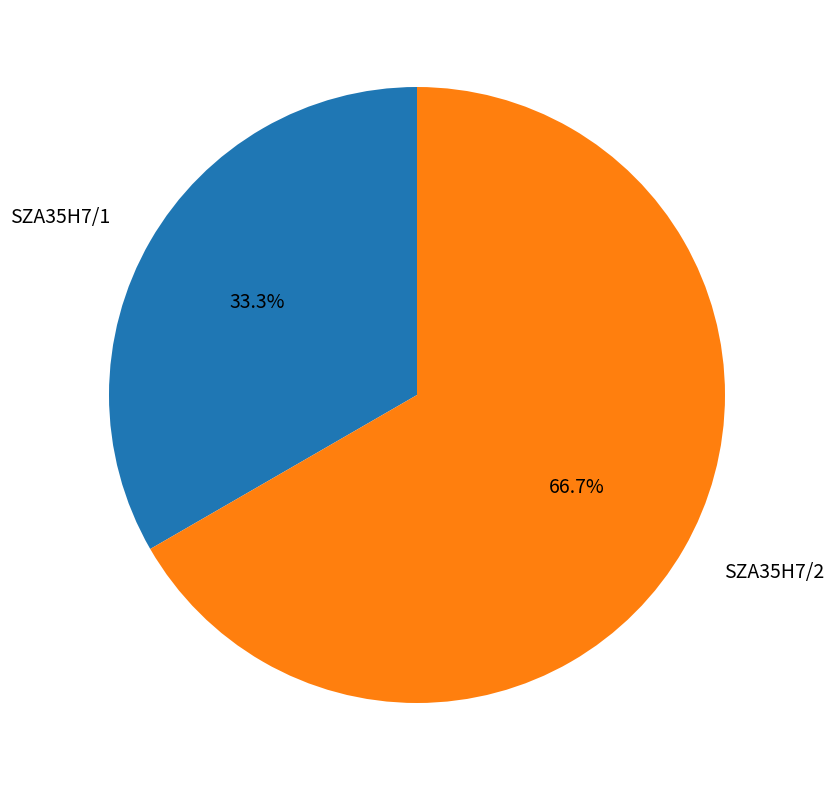

Rank the categories by value from highest to lowest.

SZA35H7/2, SZA35H7/1